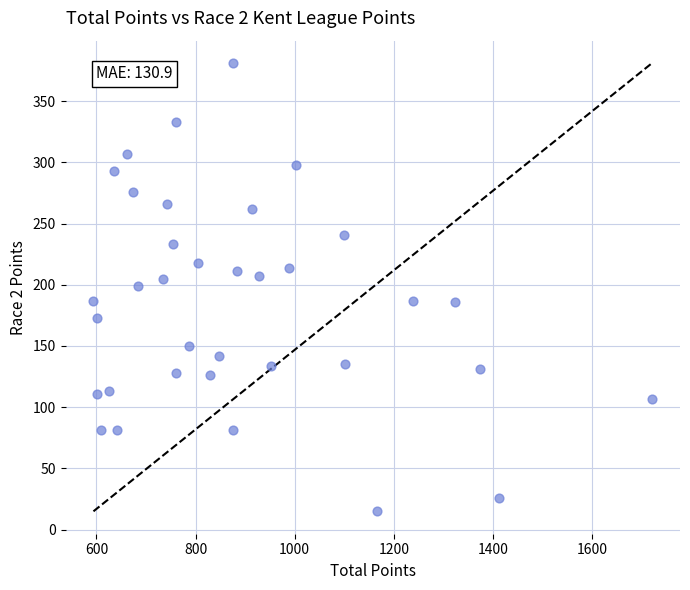

What is the range of X values (max minus min)?

1127